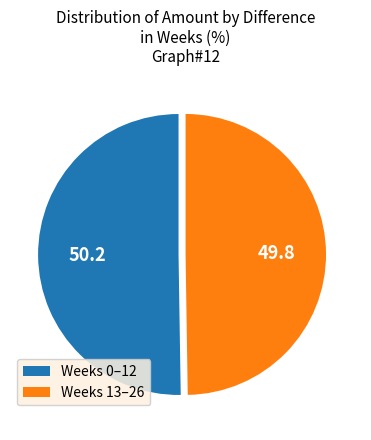

Is it true that Weeks 0–12 is 62% of the pie?

False